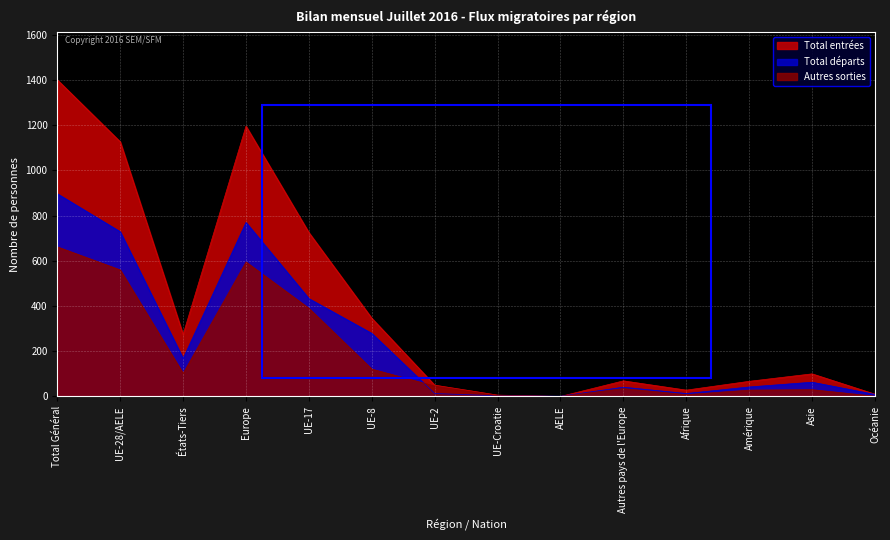

What is the label of the 1st point from the right?

Océanie